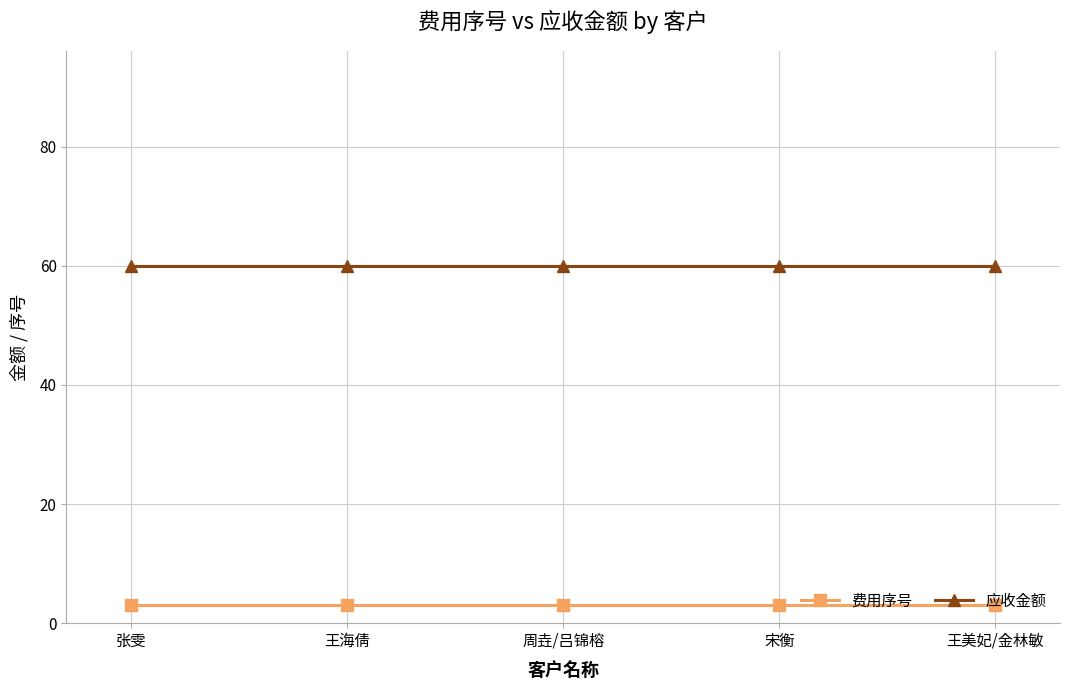

Reading left to right, transcribe all the data shown in this chart.

费用序号: 张雯=3	王海倩=3	周垚/吕锦榕=3	宋衡=3	王美妃/金林敏=3
应收金额: 张雯=60	王海倩=60	周垚/吕锦榕=60	宋衡=60	王美妃/金林敏=60